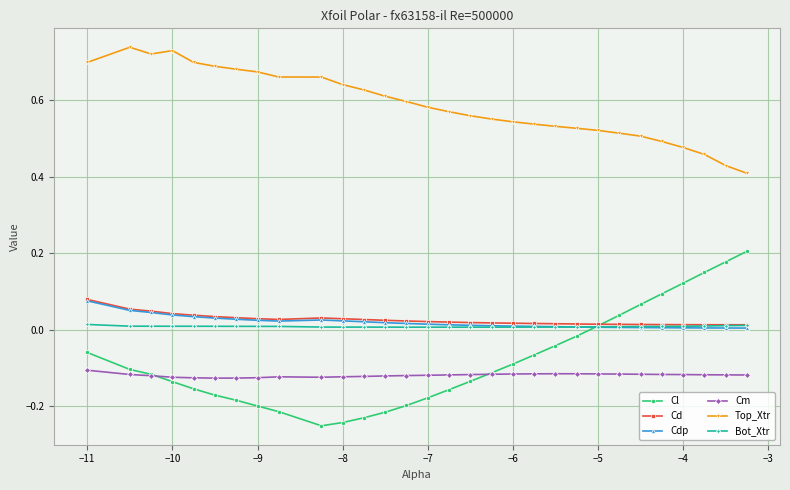

True or false: Cdp and Top_Xtr cross at least once.

False